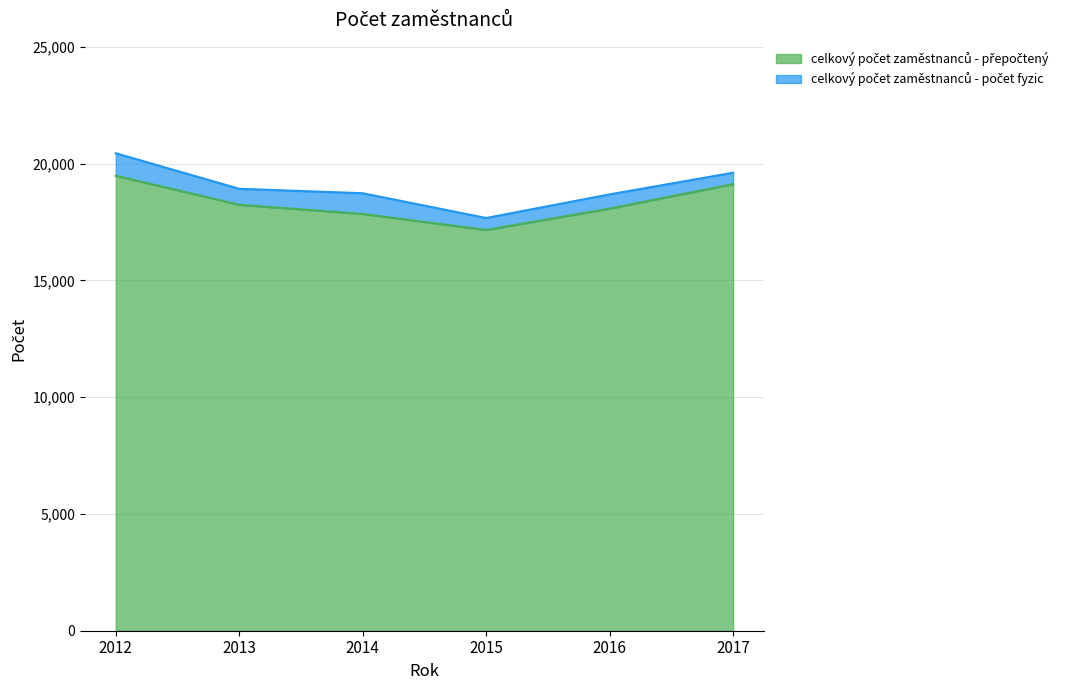

True or false: celkový počet zaměstnanců - přepočtený has more than 2 interior local peaks.

False